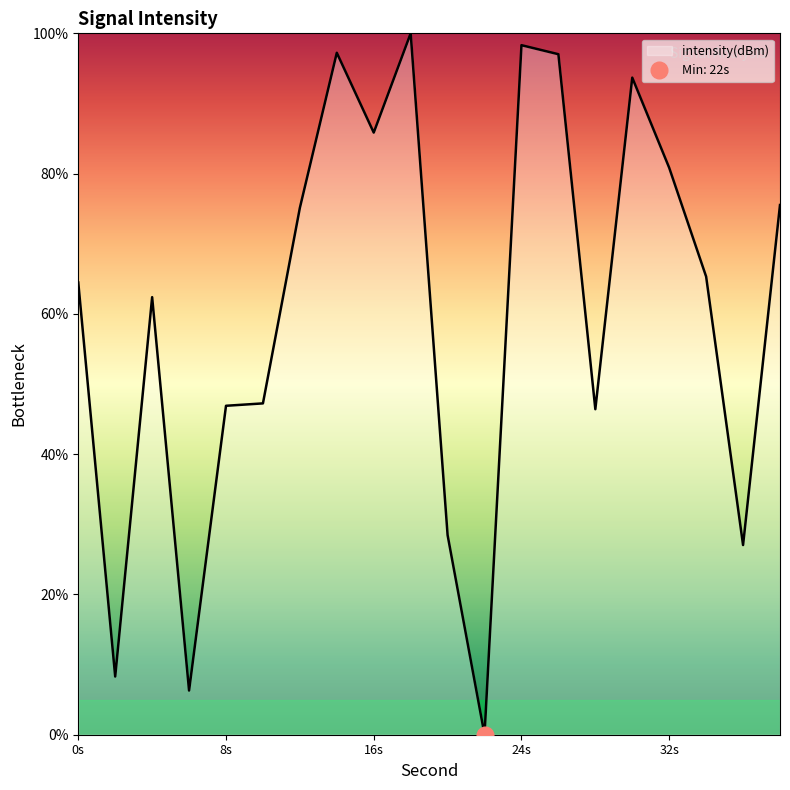

Which label corresponds to the smallest value in the chart?

22